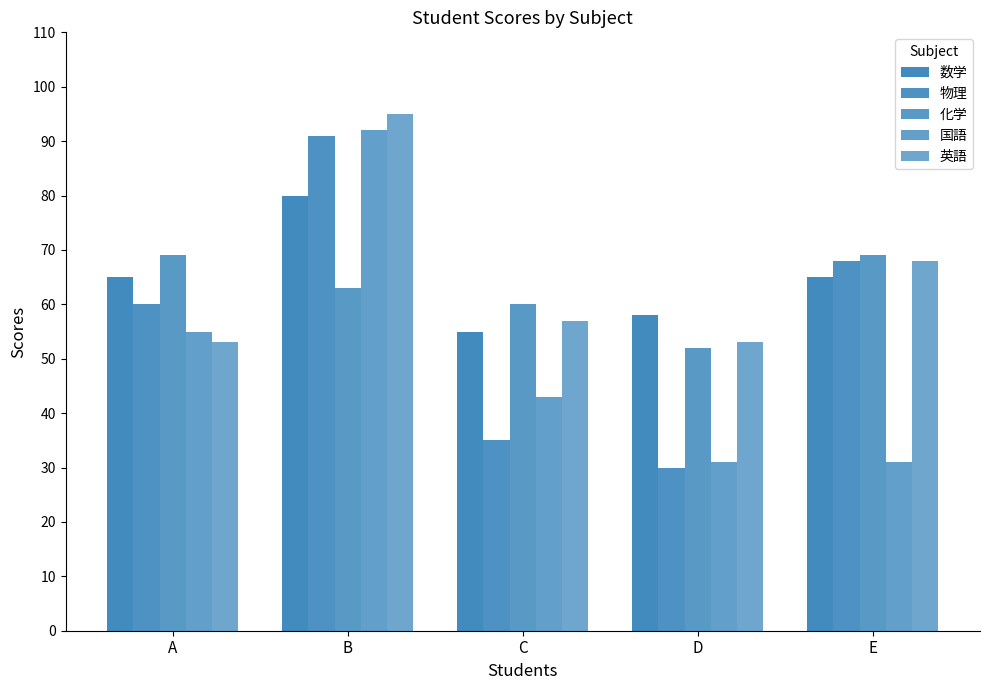

Between D and B, which is larger?

B